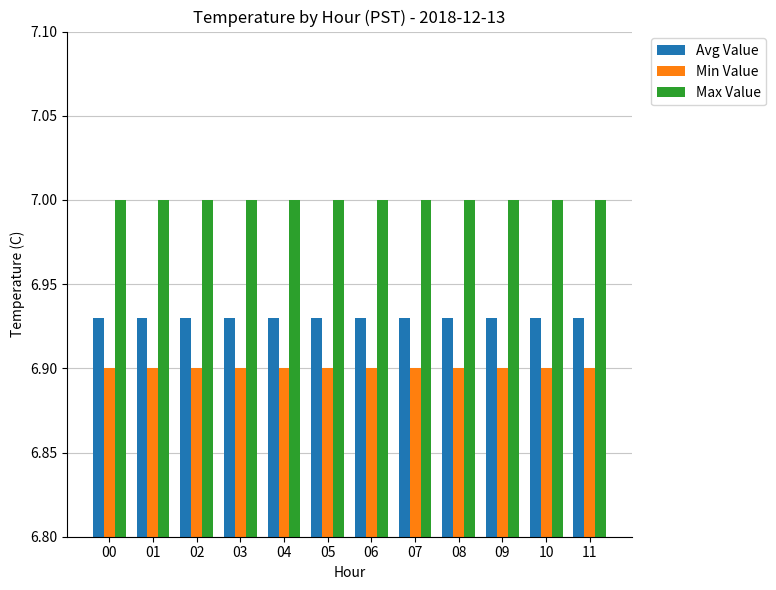

What is the average value of the Max Value series?

7.0